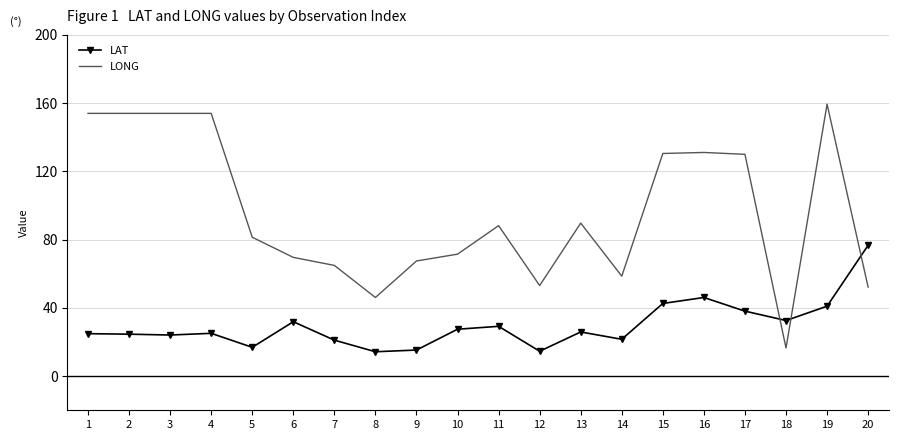

True or false: LAT has more than 1 interior local peaks.

True